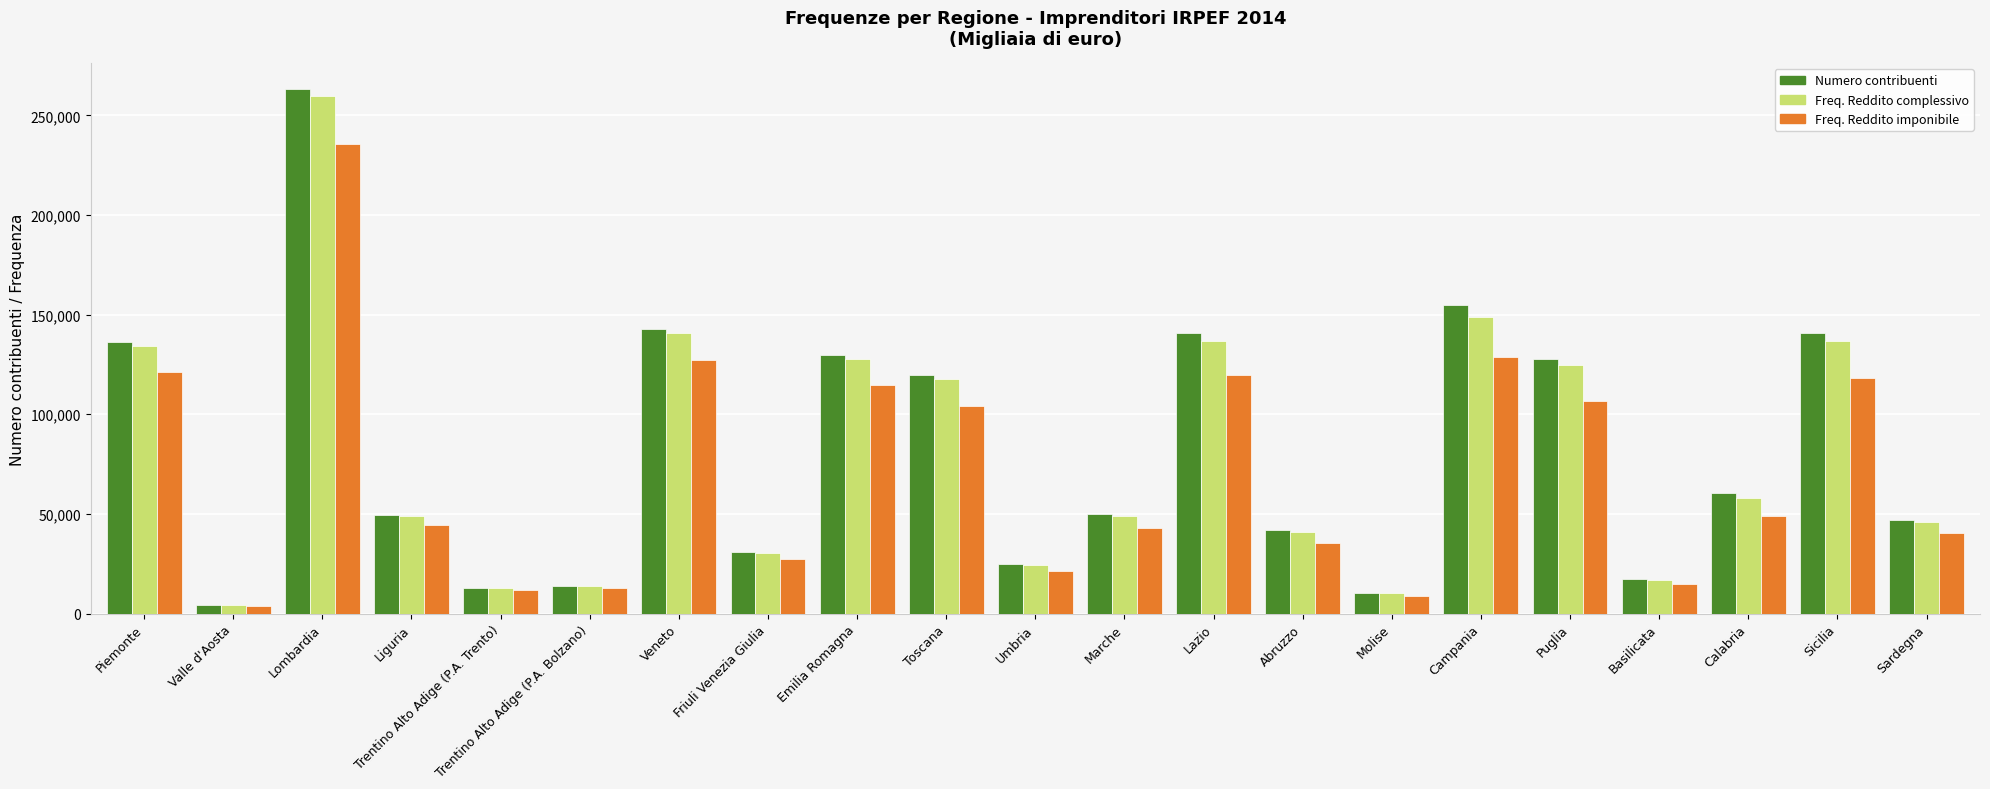

What is the sum of all Numero contribuenti values?

1718984